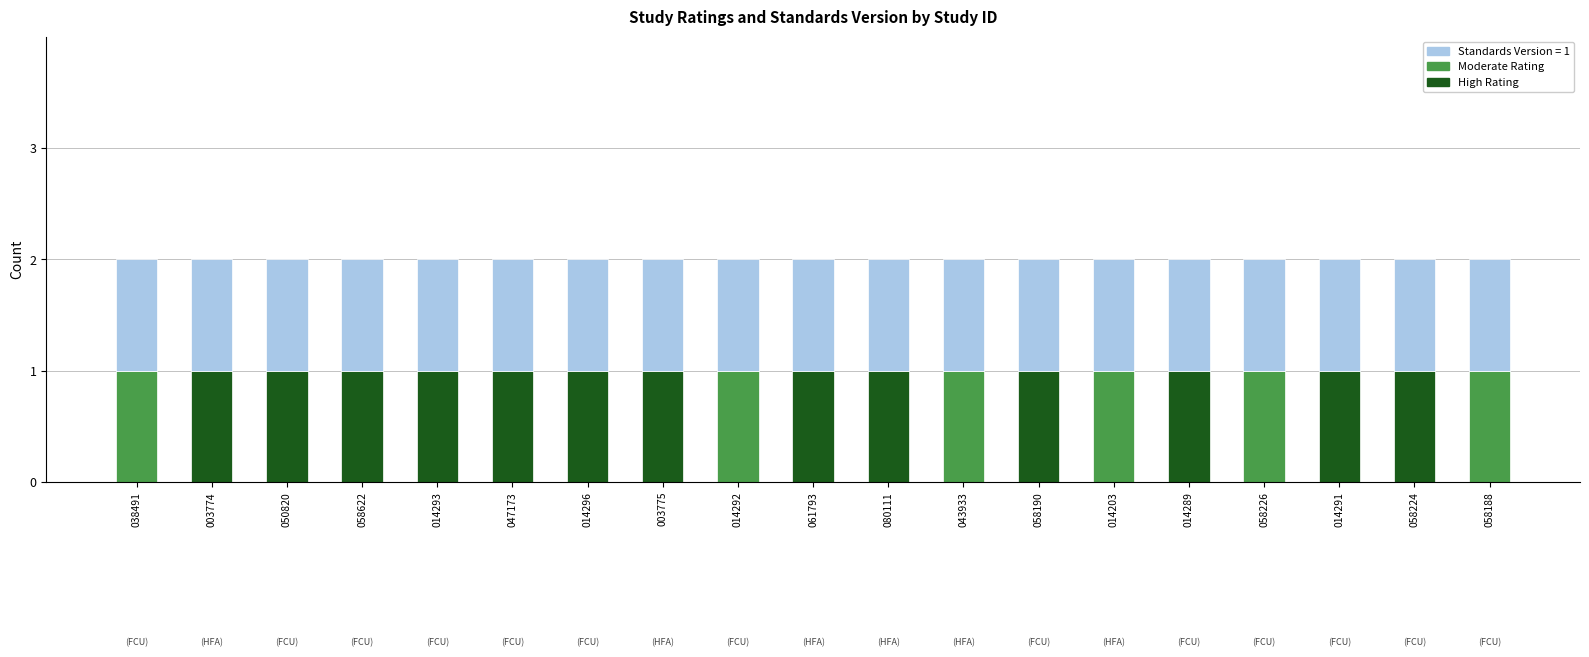

Count the number of categories in the chart.

19